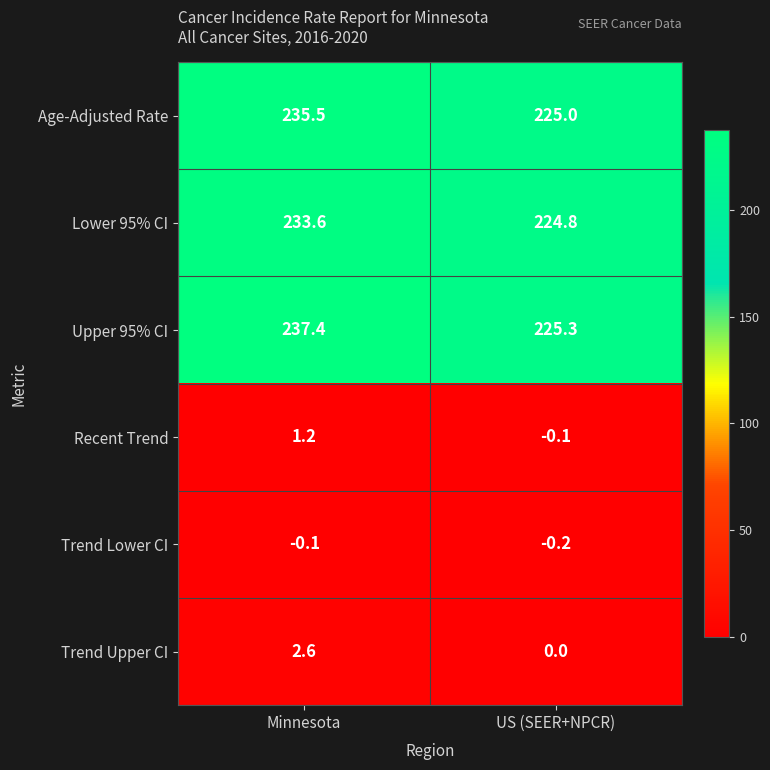

At which category does the chart reach its minimum across all series?

US (SEER+NPCR)